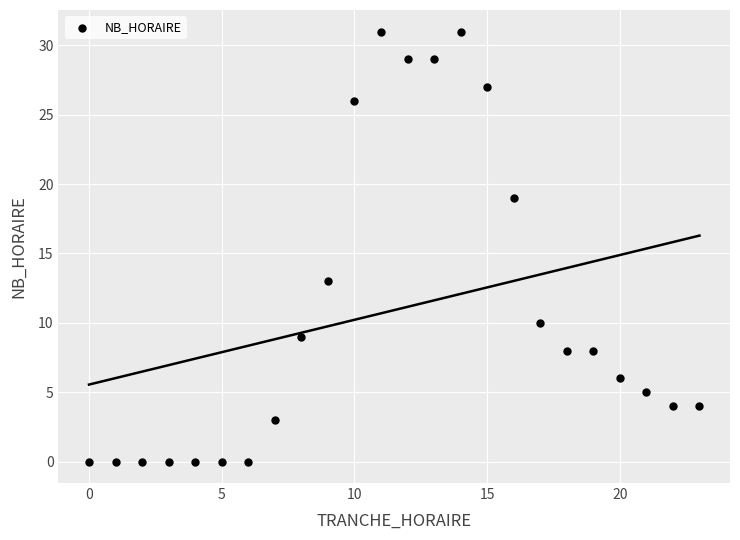

What is the range of X values (max minus min)?

23